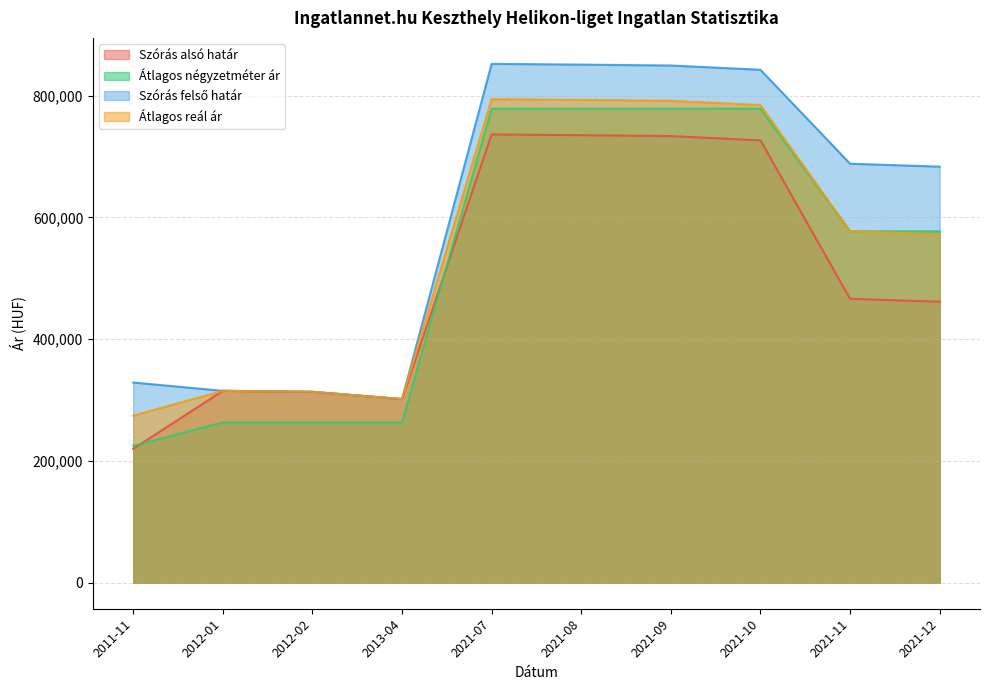

What is the average value of the Szórás alsó határ series?

501020